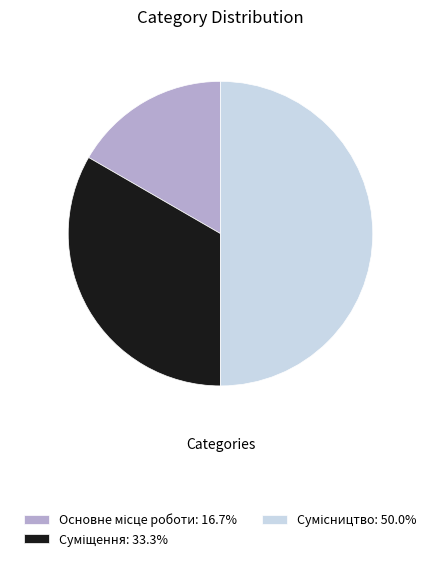

Which category has the biggest portion of the pie?

Сумісництво